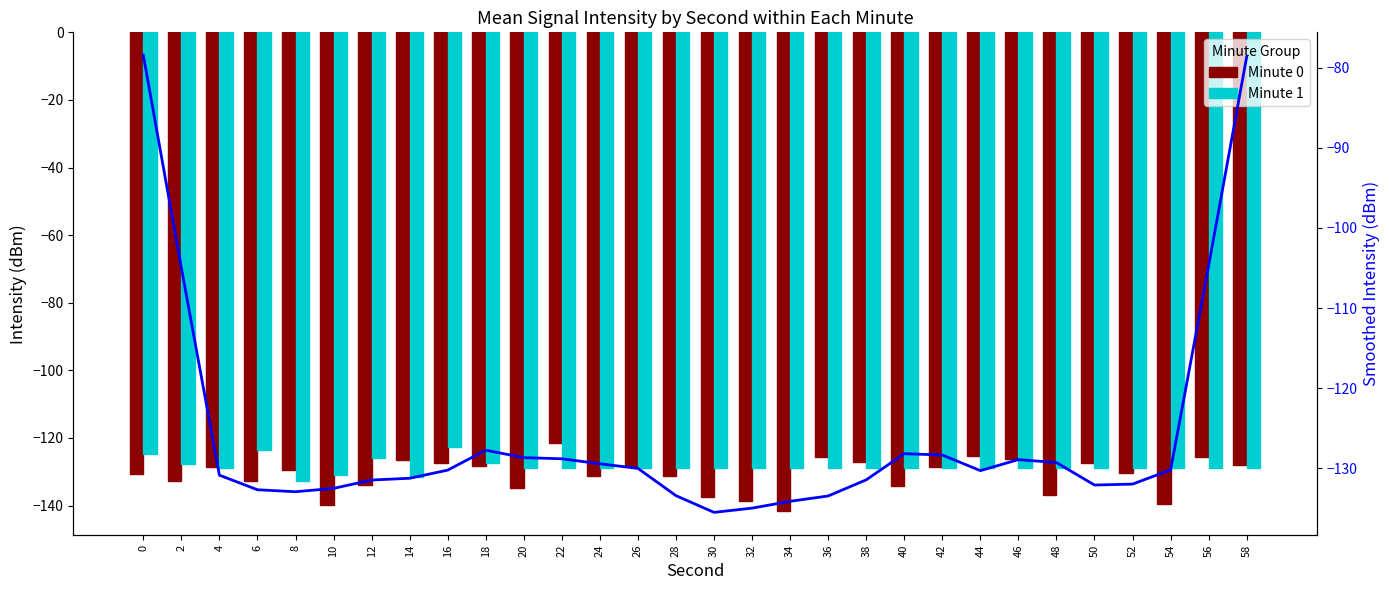

How many values in the Minute 0 series are below -129?

16